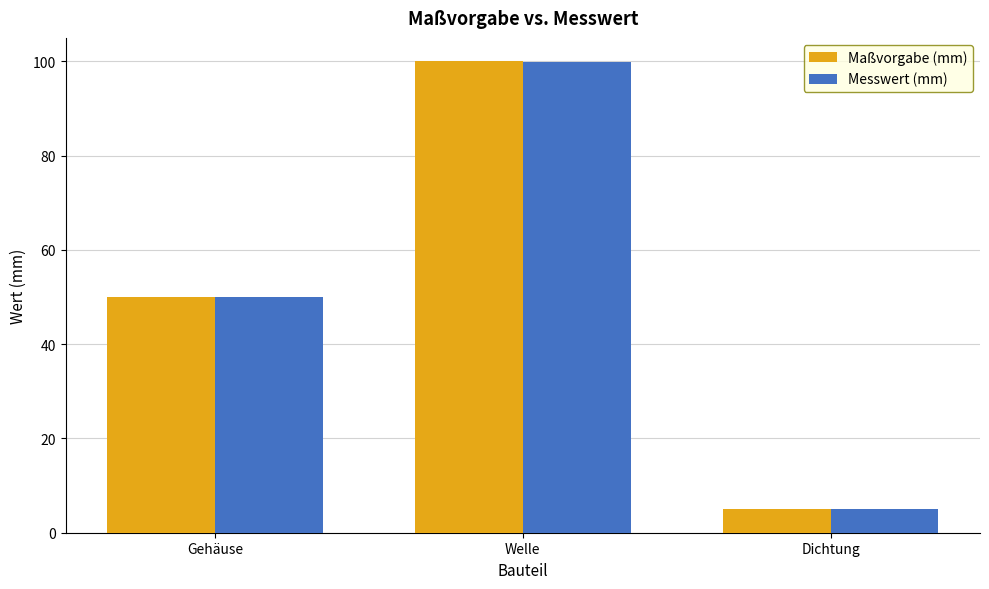

What is the label of the 3rd bar from the left?

Dichtung